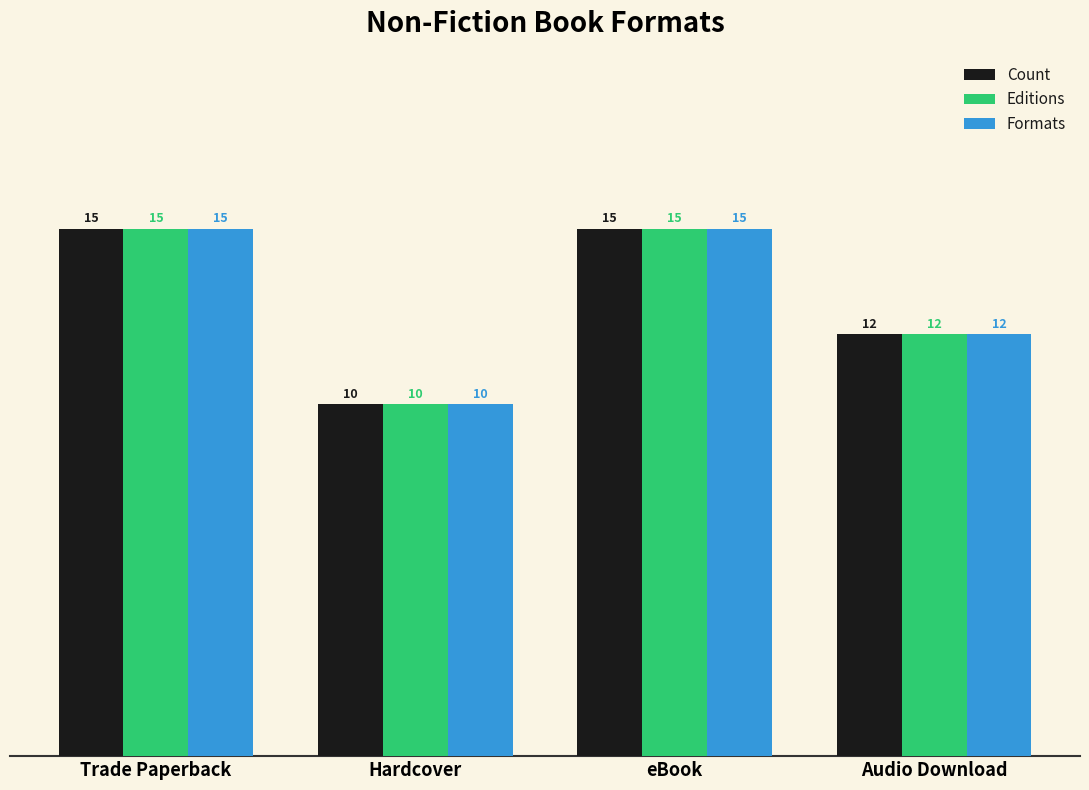

What is the total value across all series at Trade Paperback?

45